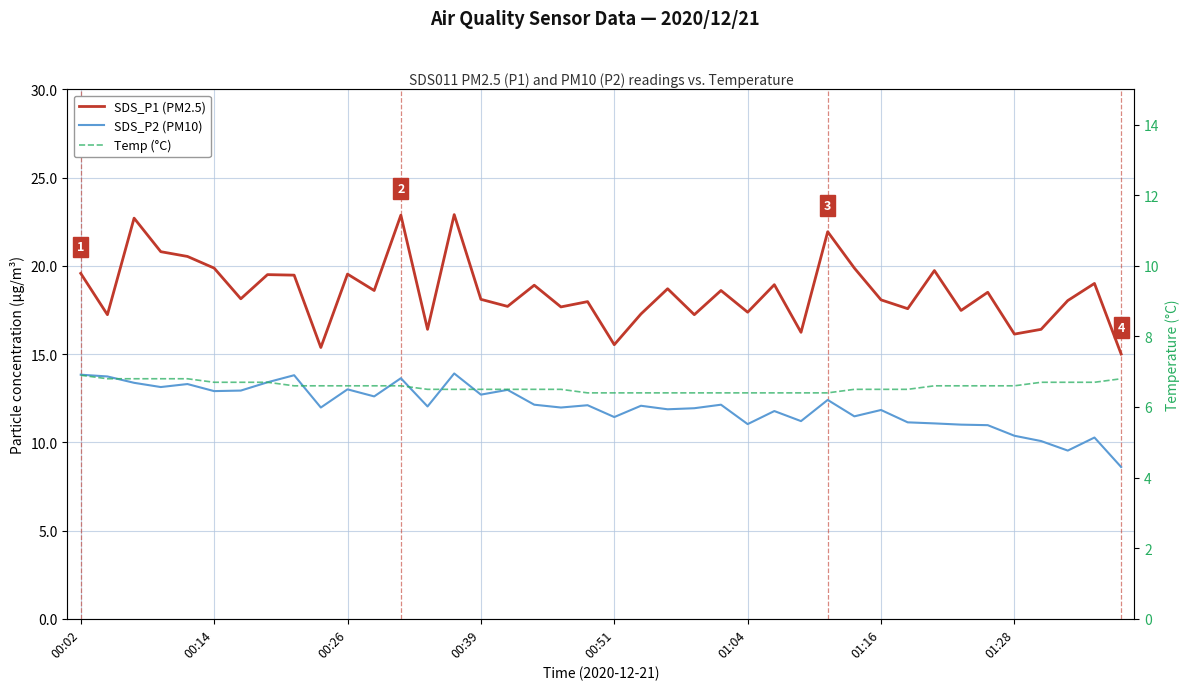

What is the difference between the Temp (°C) values at 31 and 39?

0.3